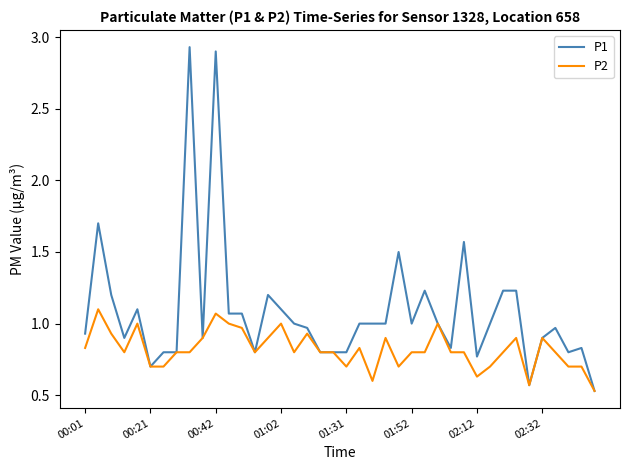

Rank the series by their average value, from lowest to highest.

P2, P1